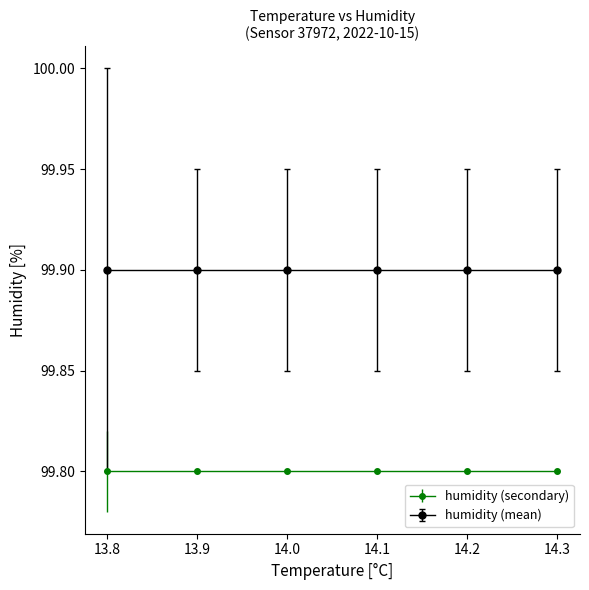

Which series has the largest total across all categories?

humidity (mean)